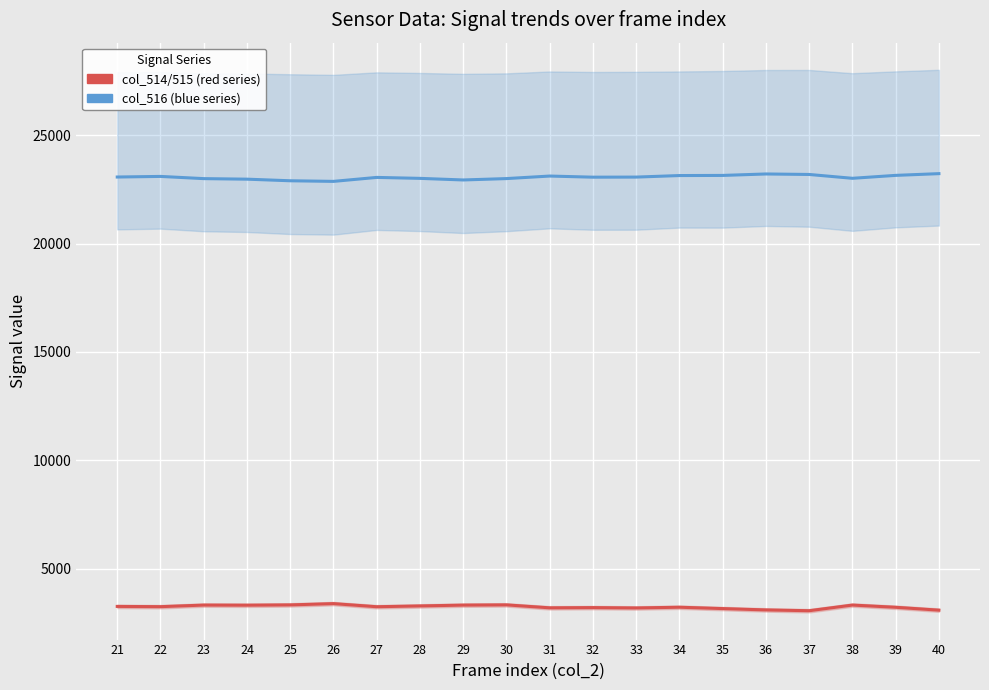

Where is col_514/515 (red series) nearest to the value 3216?

34